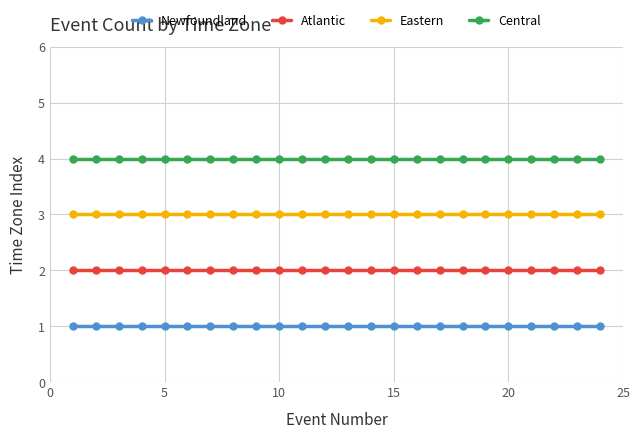

True or false: Atlantic and Central intersect in this chart.

False